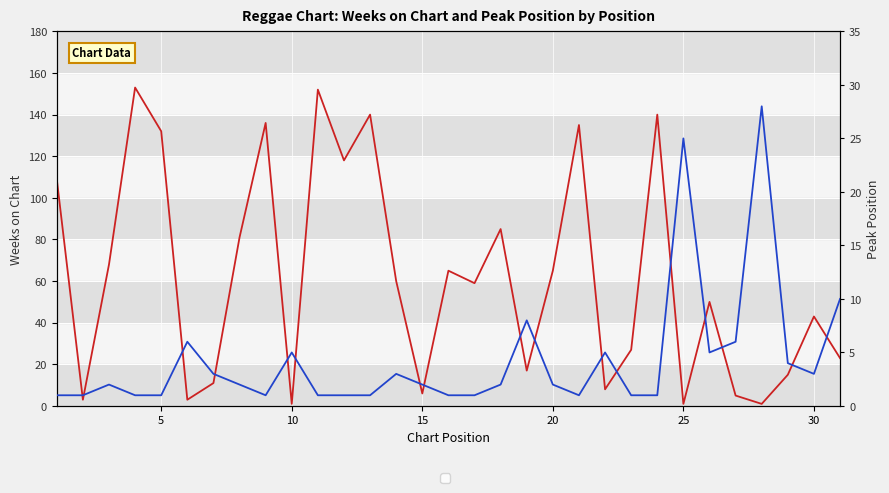

What is the average value of the Weeks on Chart series?

62